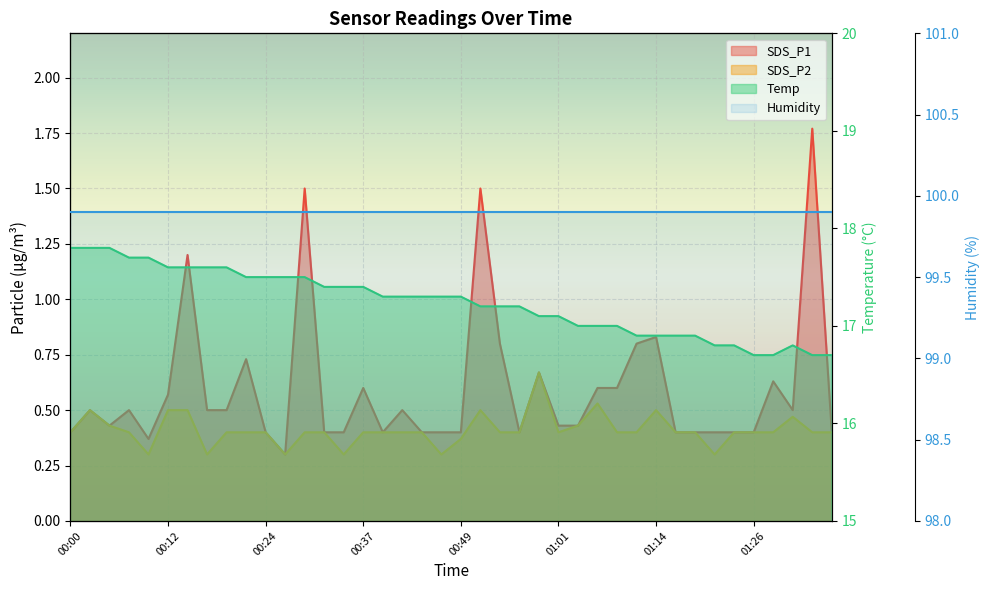

Where is the first local maximum for SDS_P2?

00:02